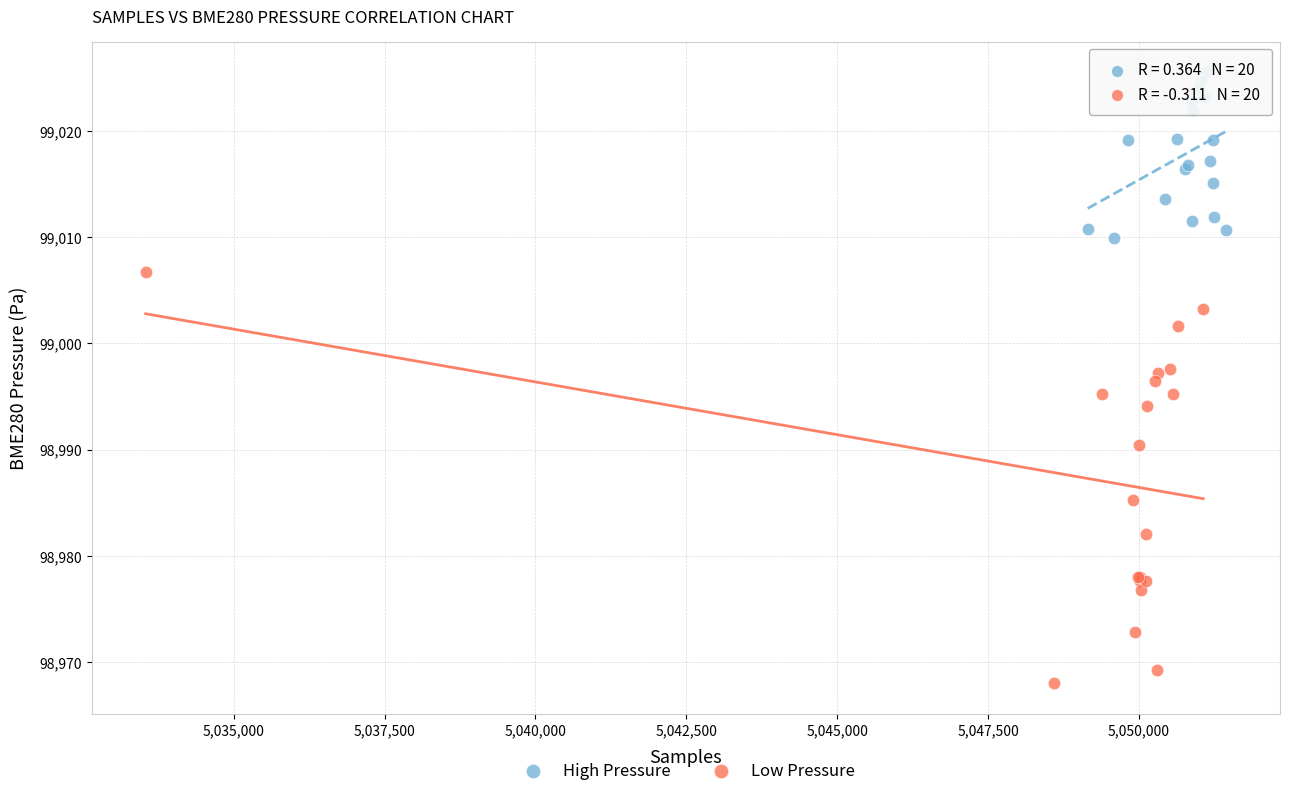

Which series reaches the minimum Y coordinate?

Low Pressure